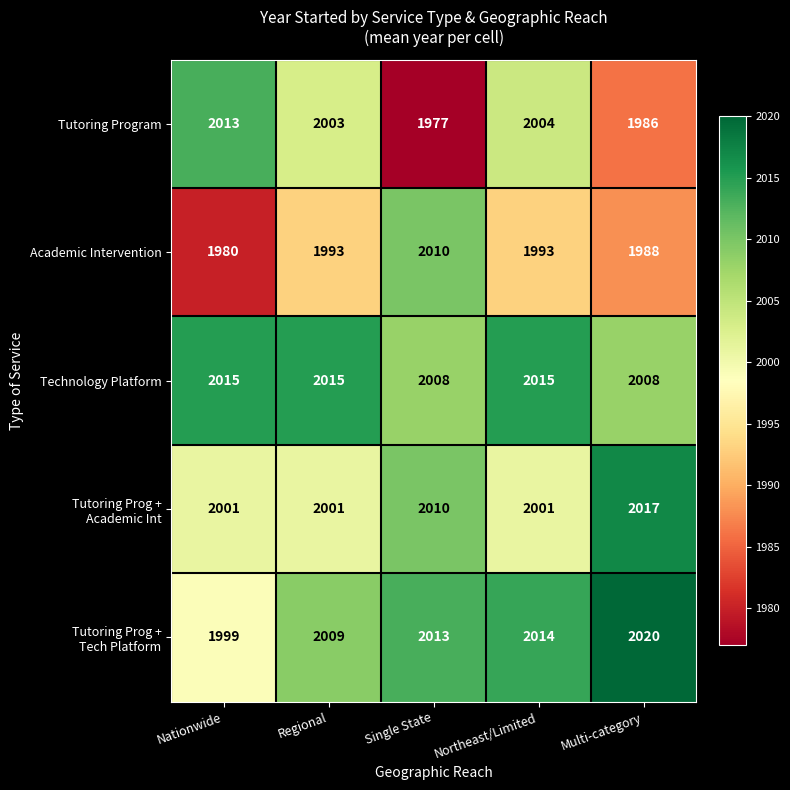

What is the sum of the Technology Platform values at Regional and Northeast/Limited?

4030